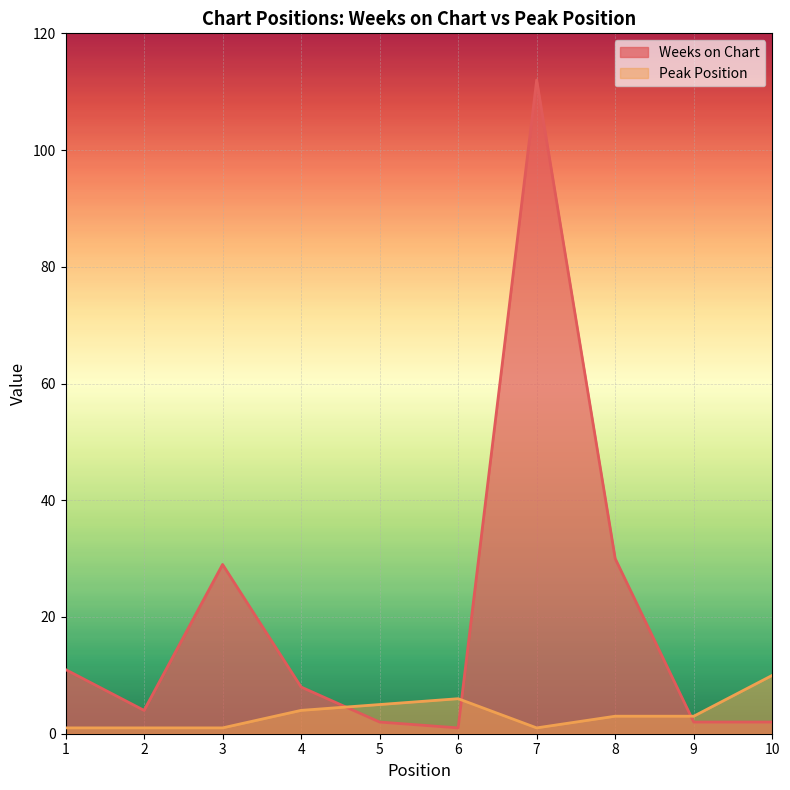

The value of Peak Position at 3 is 2. True or false?

False